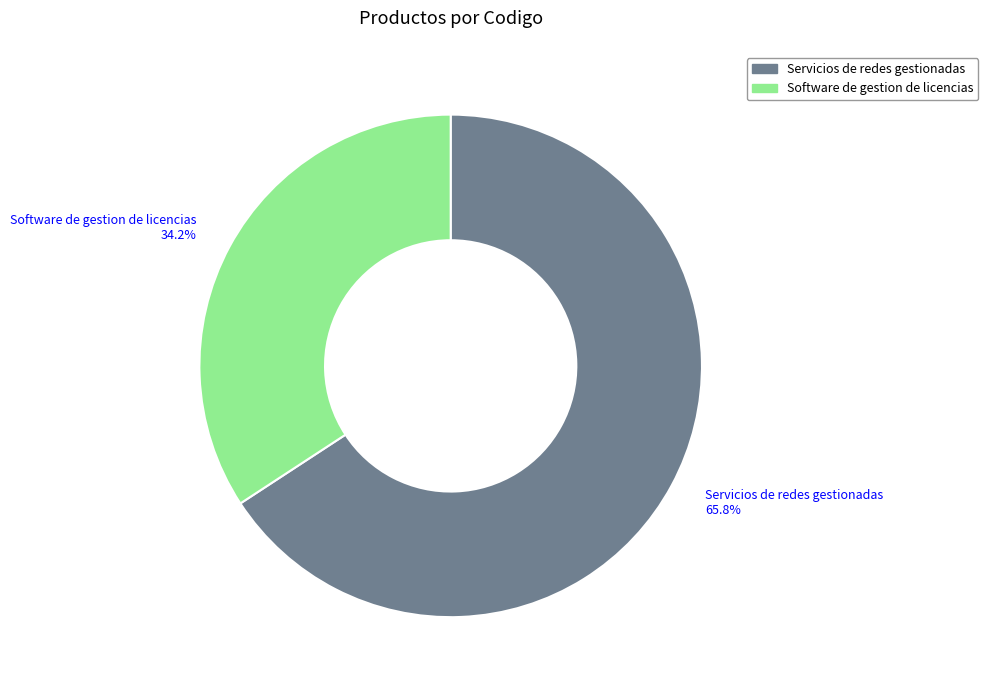

True or false: Software de gestion de licencias accounts for 34% of the total.

True